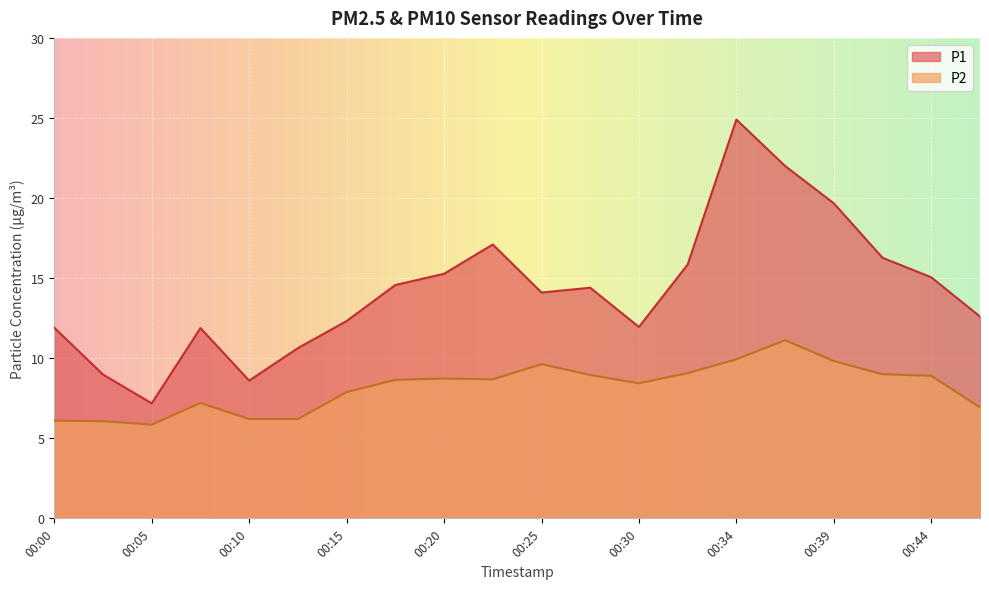

Which category has the lowest value in the P1 series?

00:05